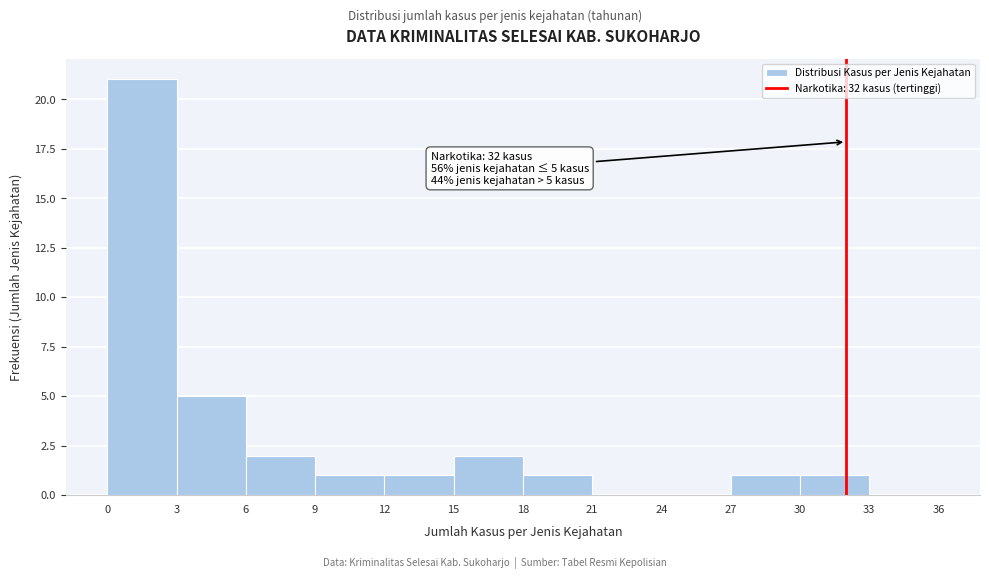

Which range on the x-axis has the tallest bar?

0 to 3